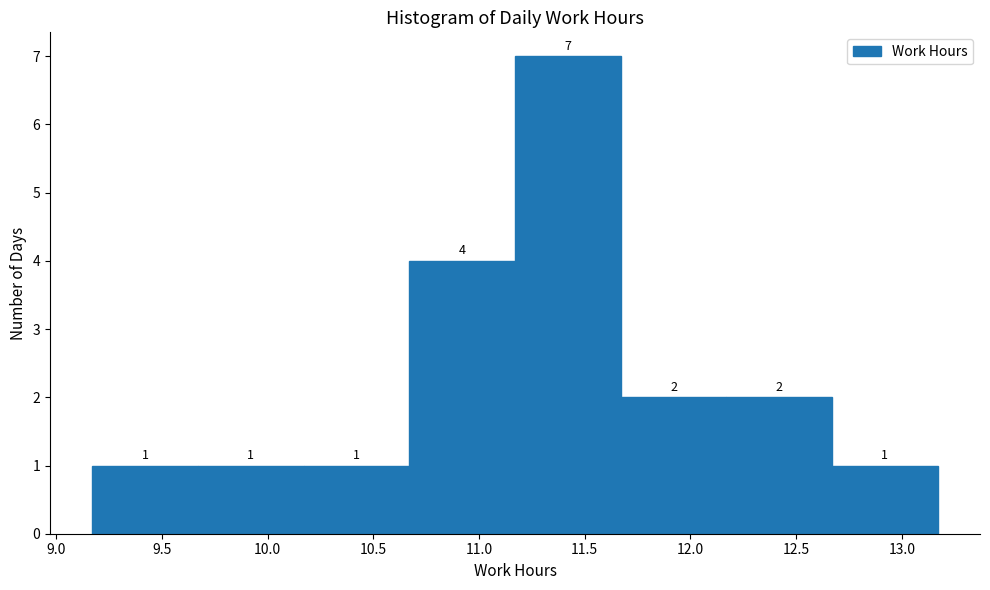

Over which range of the x-axis is the bar tallest?

11.17 to 11.67